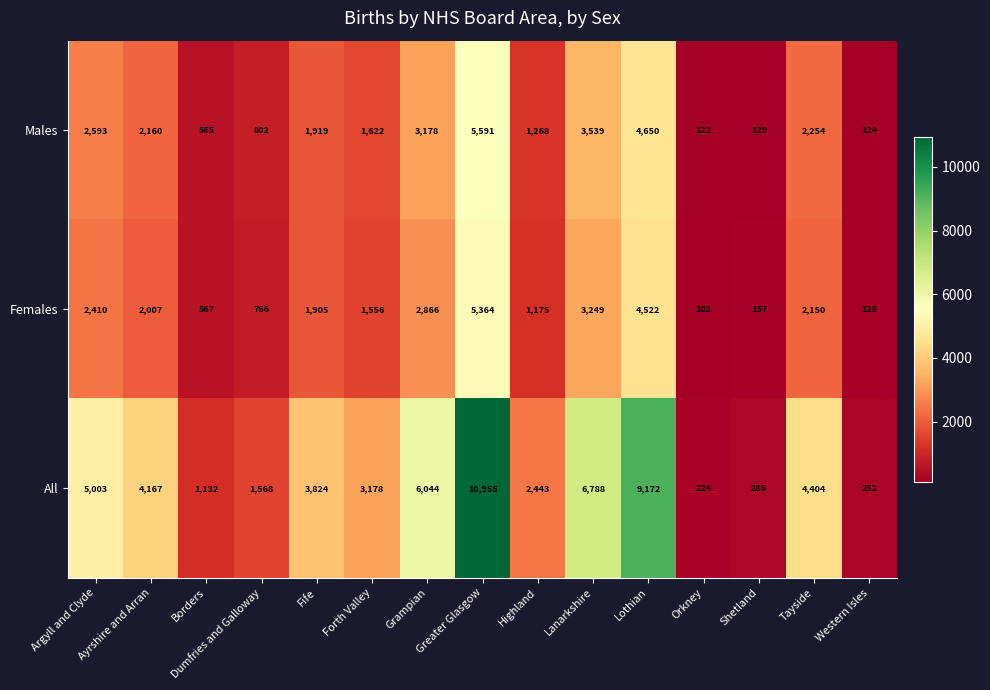

Is it true that Males equals 802 at Dumfries and Galloway?

True